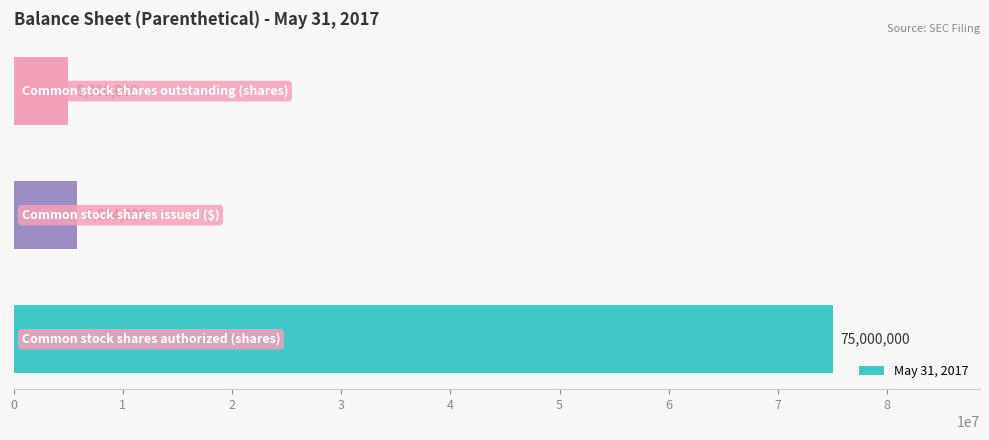

What is the sum of all values?

85834000